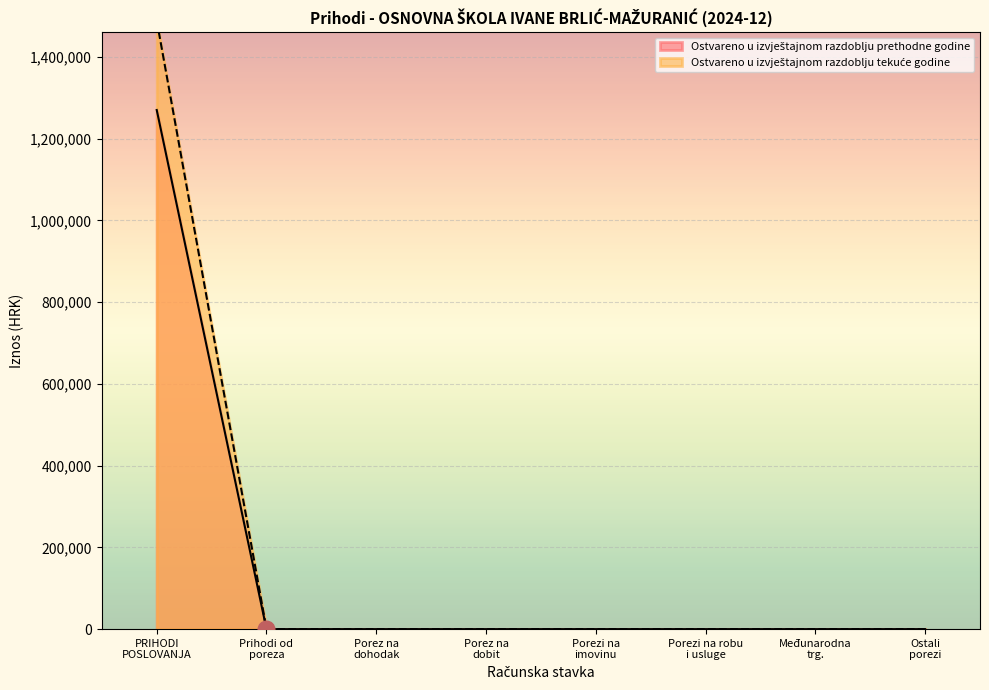

What are all the series names shown in the legend?

Ostvareno u izvještajnom razdoblju prethodne godine, Ostvareno u izvještajnom razdoblju tekuće godine